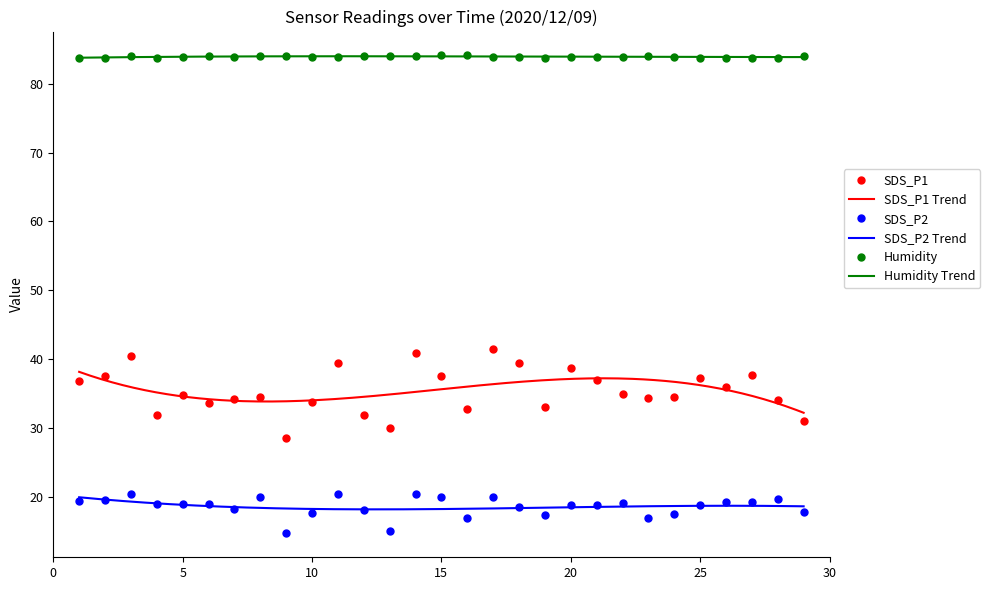

True or false: Humidity and SDS_P2 cross at least once.

False